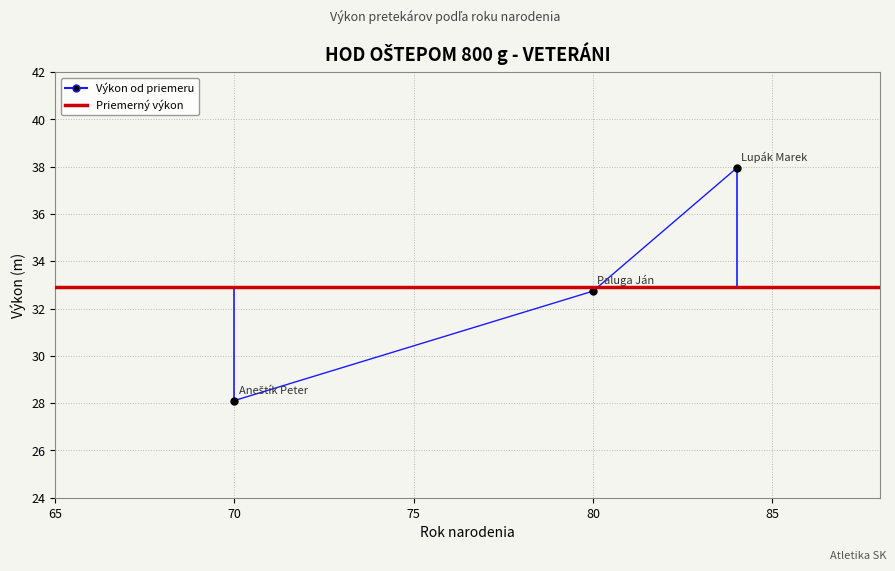

What is the minimum value shown in the chart?

28.1